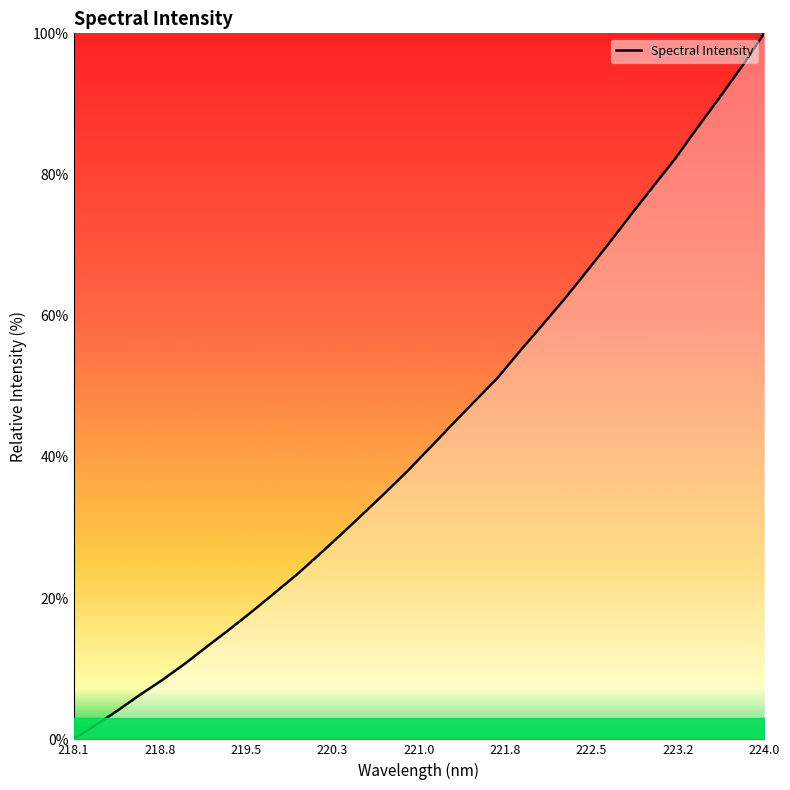

What is the average value?

43.4